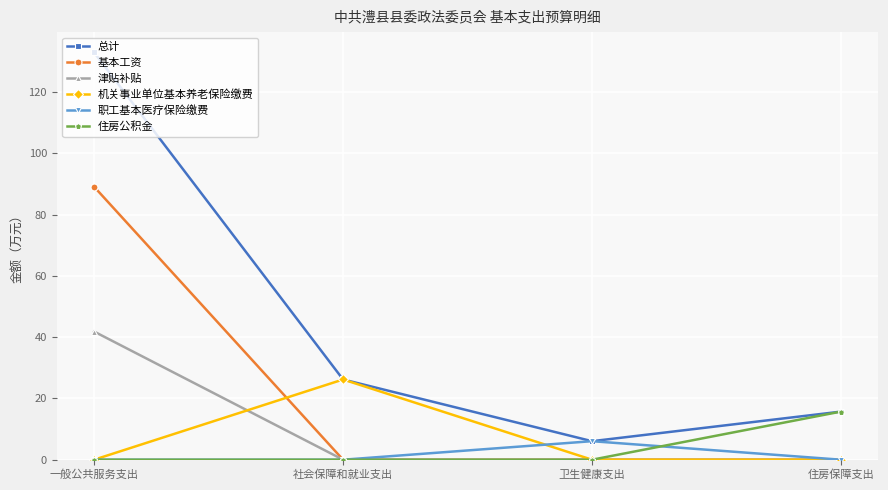

At which category does 职工基本医疗保险缴费 reach its first local peak?

卫生健康支出